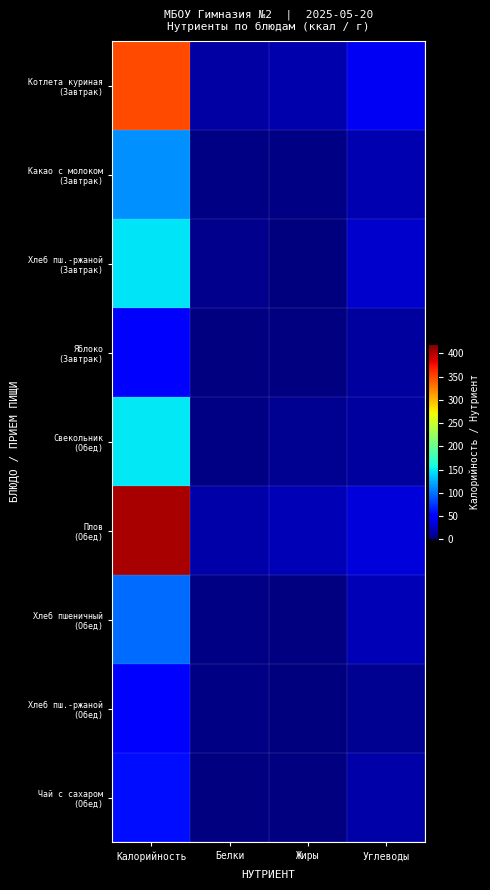

Is it true that Свекольник (Обед) equals 8.0 at Жиры?

True